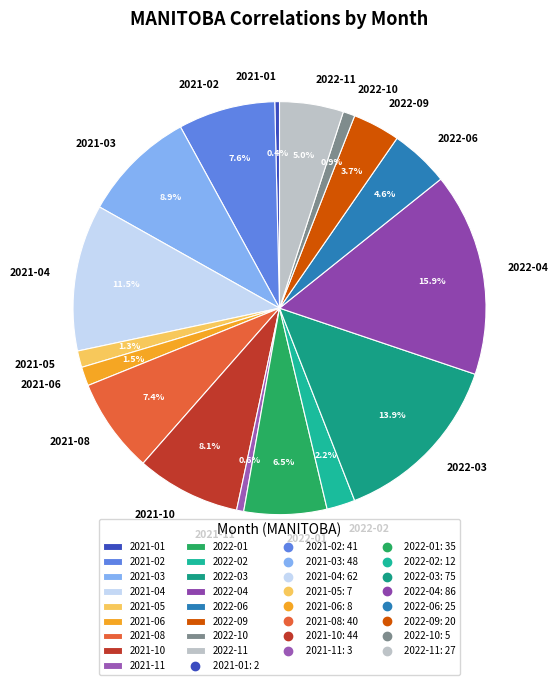

The 2021-08 slice represents 7% of the pie. True or false?

True